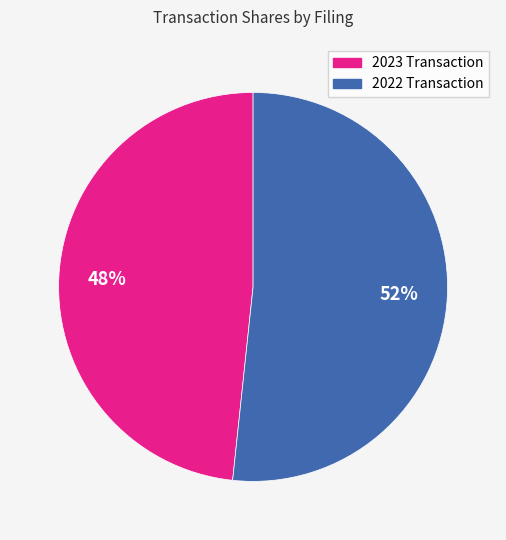

Count the number of slices in the pie.

2